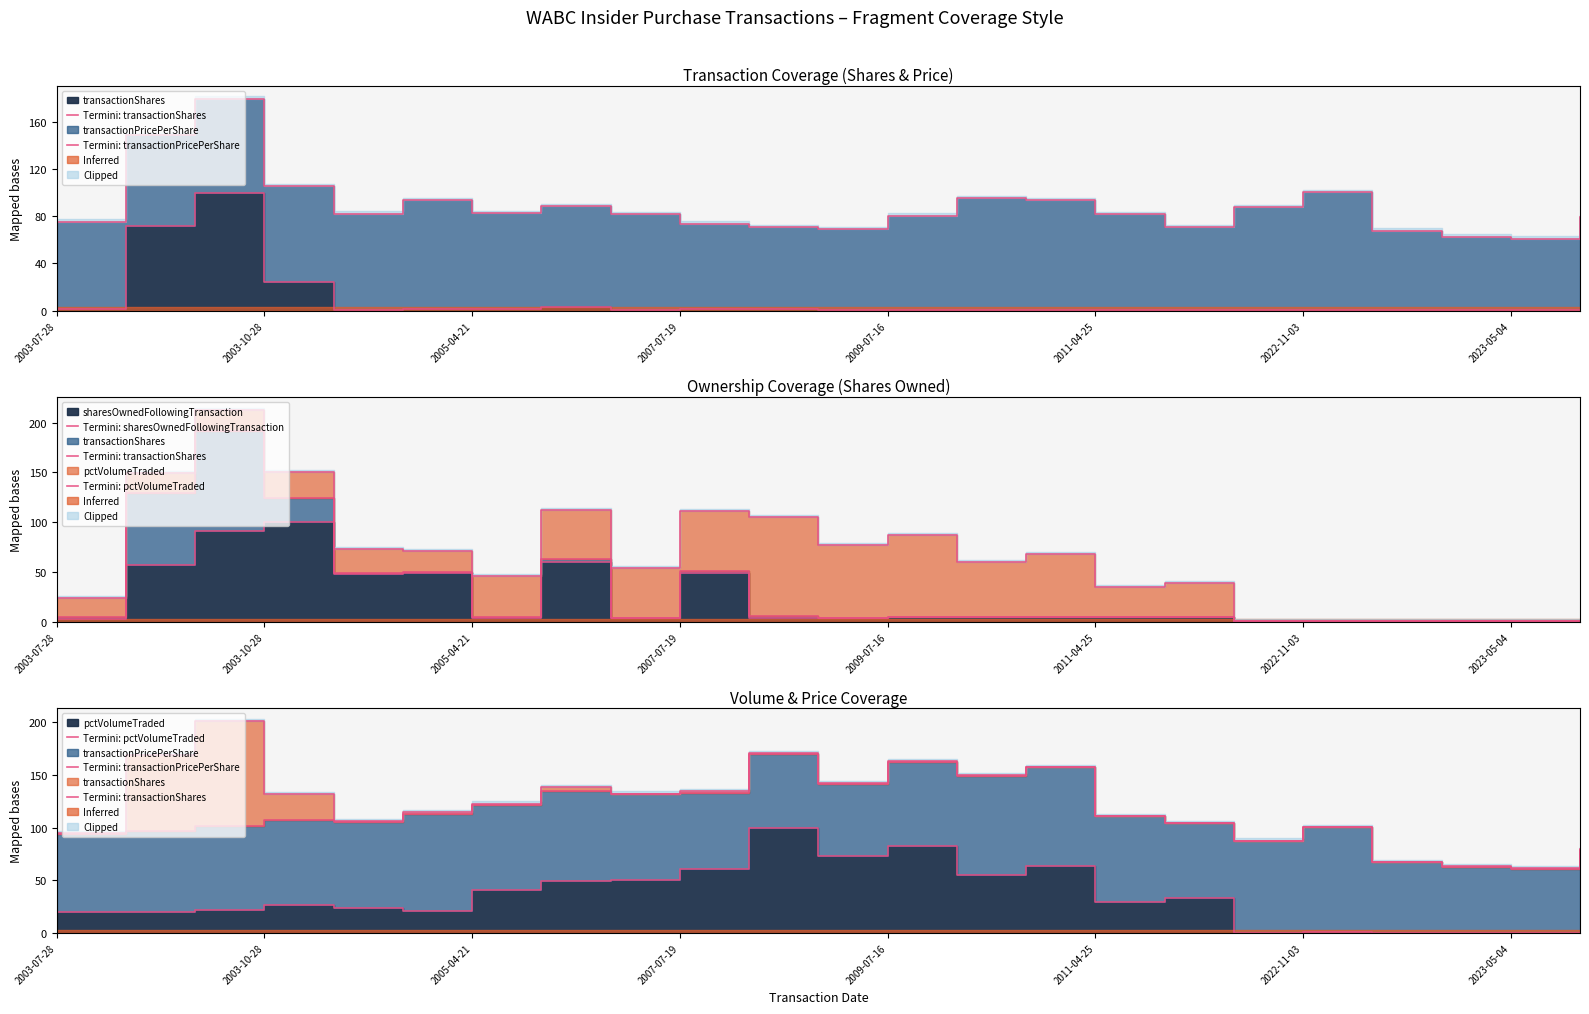

How many interior local valleys does the Termini_sharesOwnedFollowingTransaction series have?

5